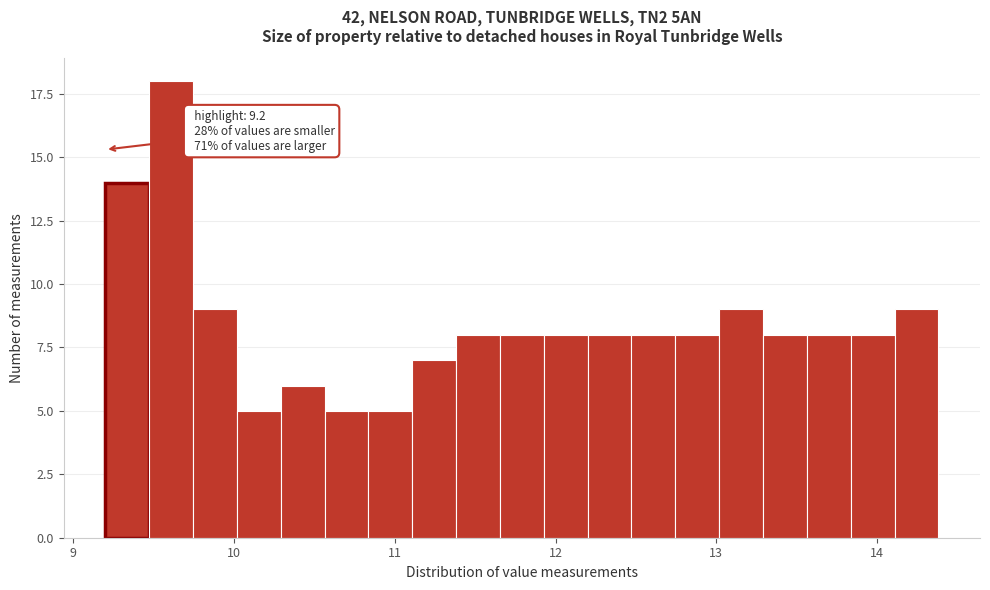

Read against the x-axis, roughly where is the centre of the tallest bar?

9.6